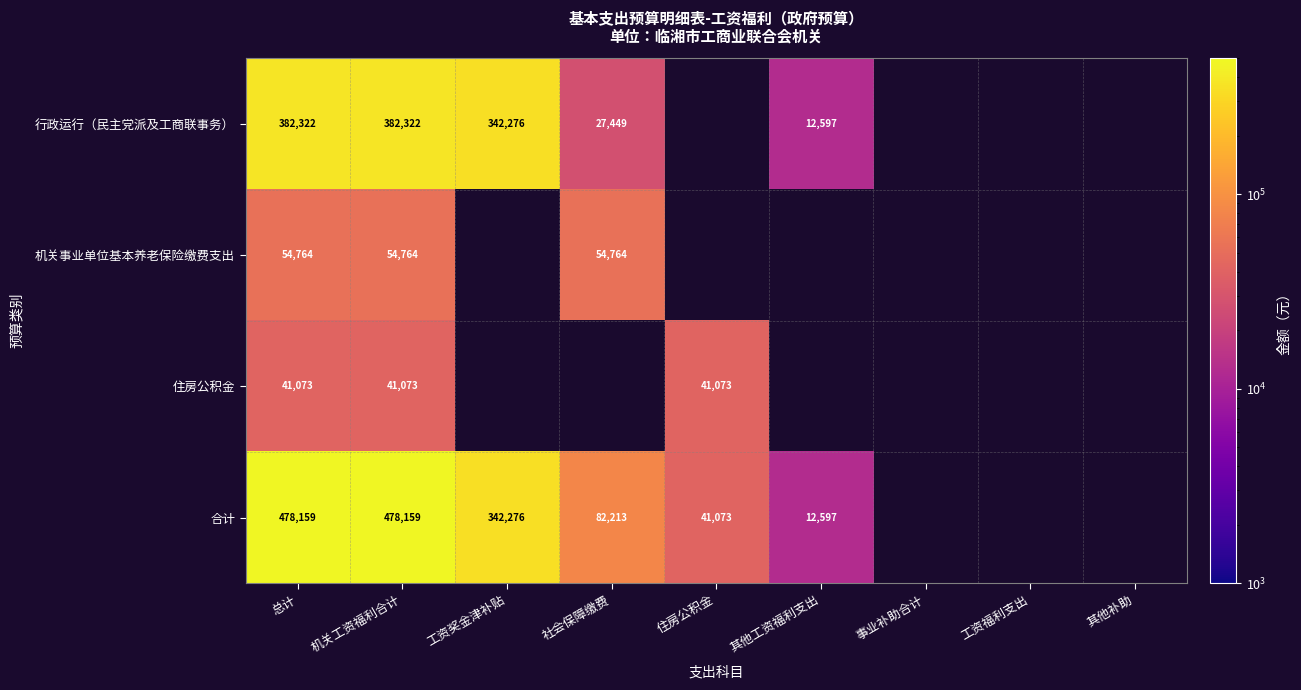

How many data points does each series have?

9